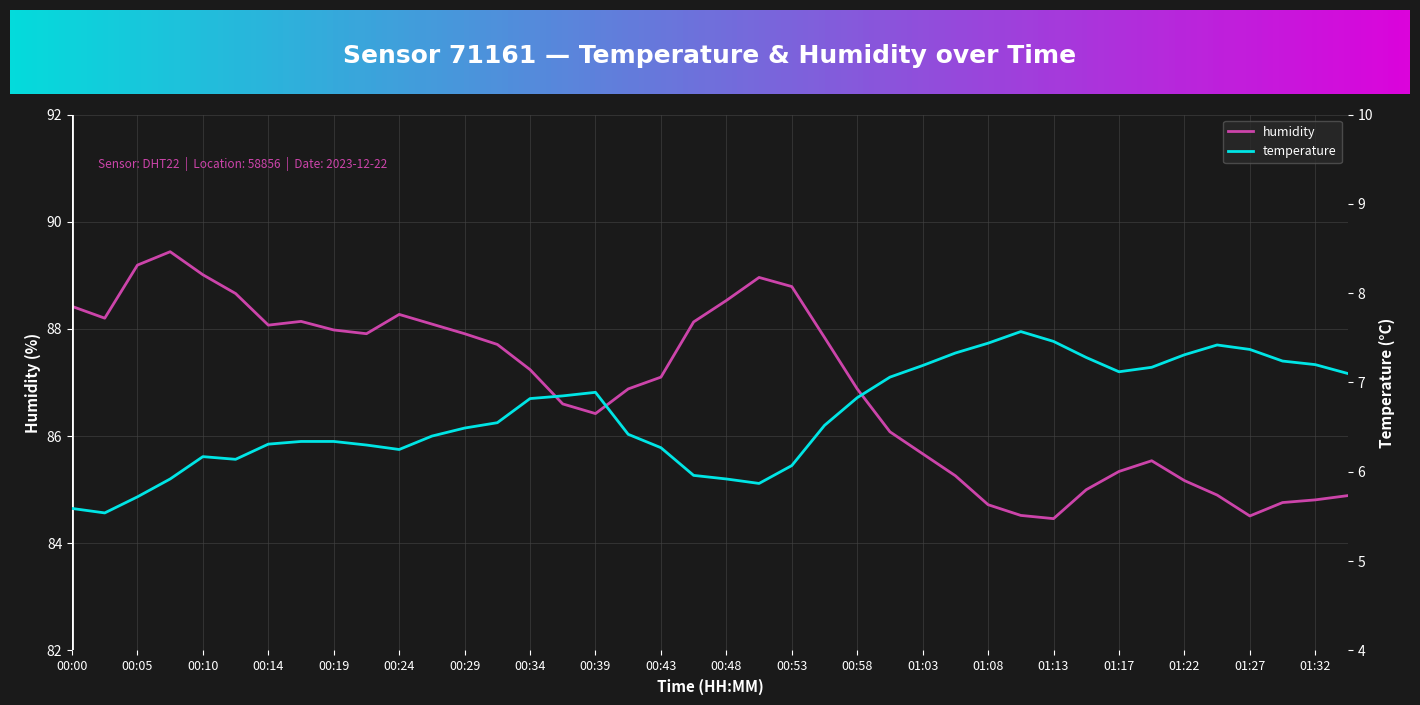

Is the value of humidity at 00:22 greater than the value of temperature at 01:32?

Yes